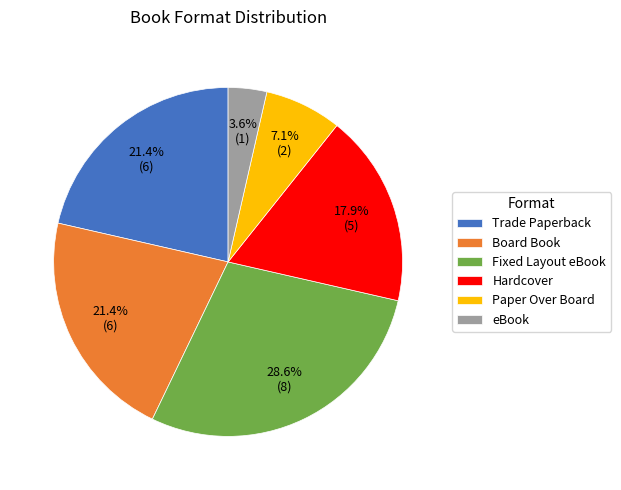

What is the ratio of the value at Hardcover to the value at Fixed Layout eBook?

0.6